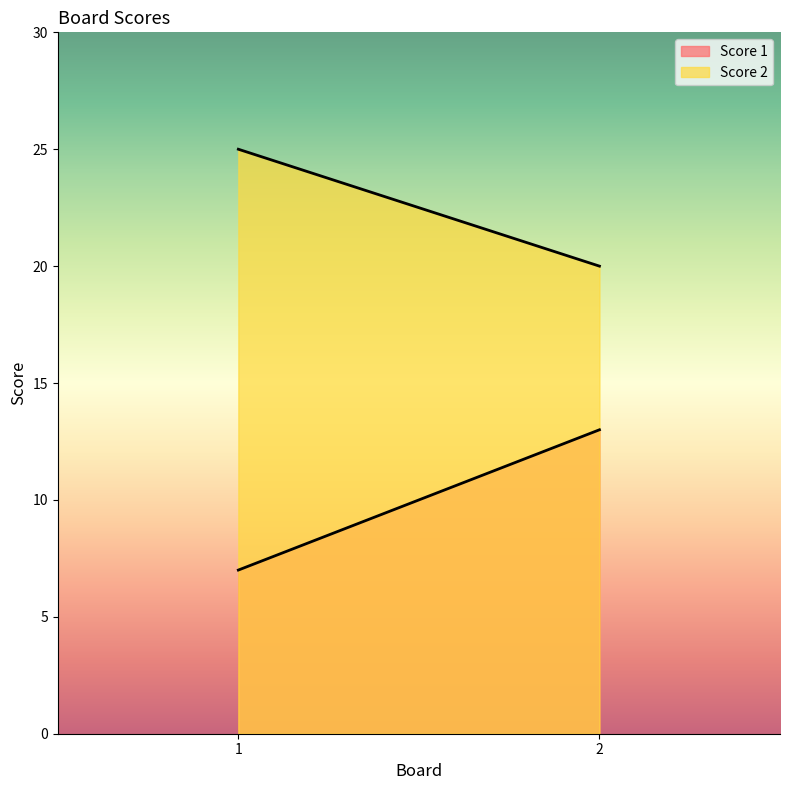

Which series changed the most between 1 and 2?

Score 1